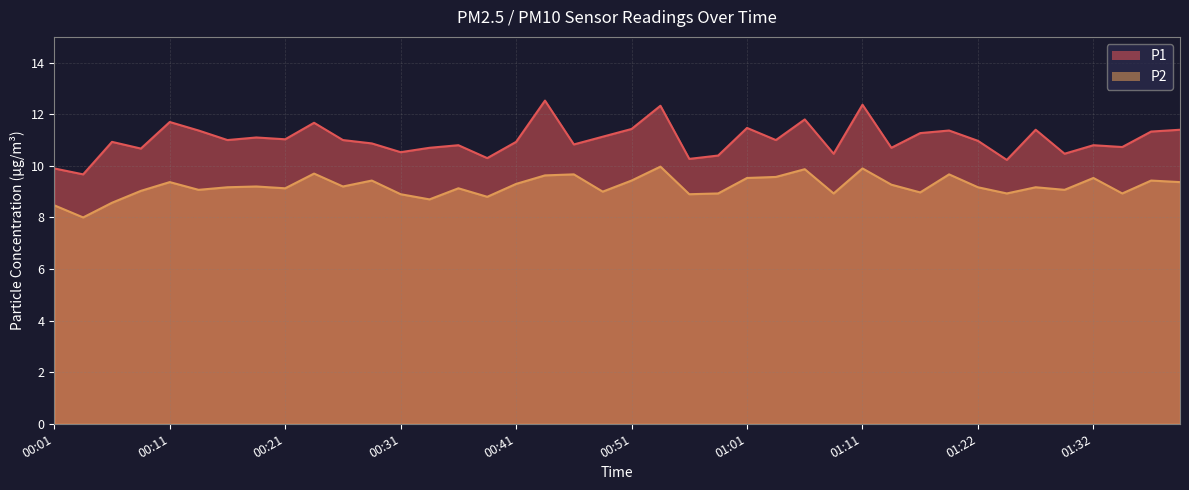

Reading right to left, what are all the values shown in this chart?

P1: 11.4	11.3	10.7	10.8	10.5	11.4	10.2	11.0	11.4	11.3	10.7	12.4	10.5	11.8	11.0	11.5	10.4	10.3	12.3	11.4	11.1	10.8	12.5	10.9	10.3	10.8	10.7	10.5	10.9	11.0	11.7	11.0	11.1	11.0	11.4	11.7	10.7	10.9	9.7	9.9
P2: 9.4	9.4	8.9	9.5	9.1	9.2	8.9	9.2	9.7	9.0	9.3	9.9	8.9	9.9	9.6	9.5	8.9	8.9	10.0	9.4	9.0	9.7	9.6	9.3	8.8	9.1	8.7	8.9	9.4	9.2	9.7	9.1	9.2	9.2	9.1	9.4	9.0	8.6	8.0	8.5